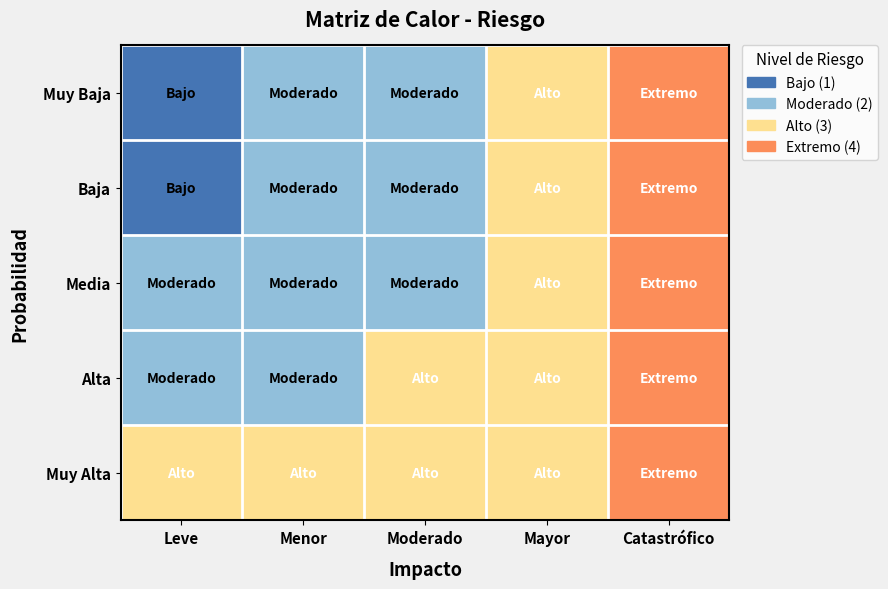

At which category does the chart reach its minimum across all series?

Leve